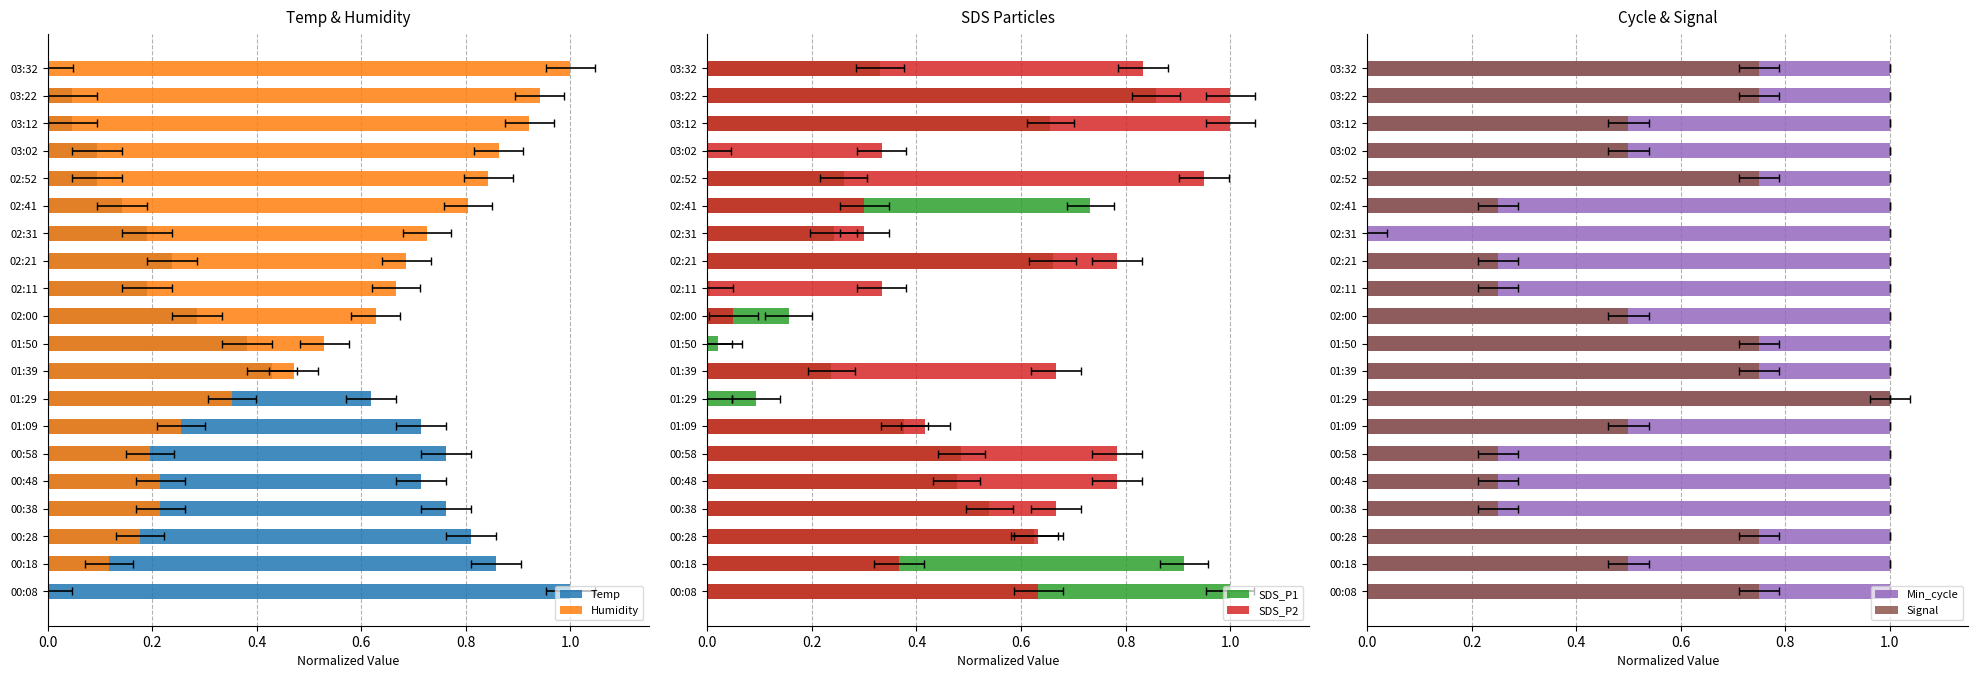

Reading left to right, list all the values displayed in this chart.

Temp: 1.0	0.9	0.8	0.8	0.7	0.8	0.7	0.6	0.4	0.4	0.3	0.2	0.2	0.2	0.1	0.1	0.1	0.0	0.0	0.0
Humidity: 0.0	0.1	0.2	0.2	0.2	0.2	0.3	0.4	0.5	0.5	0.6	0.7	0.7	0.7	0.8	0.8	0.9	0.9	0.9	1.0
SDS_P1: 1.0	0.9	0.6	0.5	0.5	0.5	0.4	0.1	0.2	0.0	0.2	0.0	0.7	0.2	0.7	0.3	0.0	0.7	0.9	0.3
SDS_P2: 0.6	0.4	0.6	0.7	0.8	0.8	0.4	0.0	0.7	0.0	0.1	0.3	0.8	0.3	0.3	1.0	0.3	1.0	1.0	0.8
Min_cycle: 0.6	0.6	0.6	0.6	0.6	0.6	0.6	0.6	0.6	0.6	0.6	0.6	0.6	0.6	0.6	0.6	0.6	0.6	0.6	0.6
Signal: 0.8	0.5	0.8	0.2	0.2	0.2	0.5	1.0	0.8	0.8	0.5	0.2	0.2	0.0	0.2	0.8	0.5	0.5	0.8	0.8